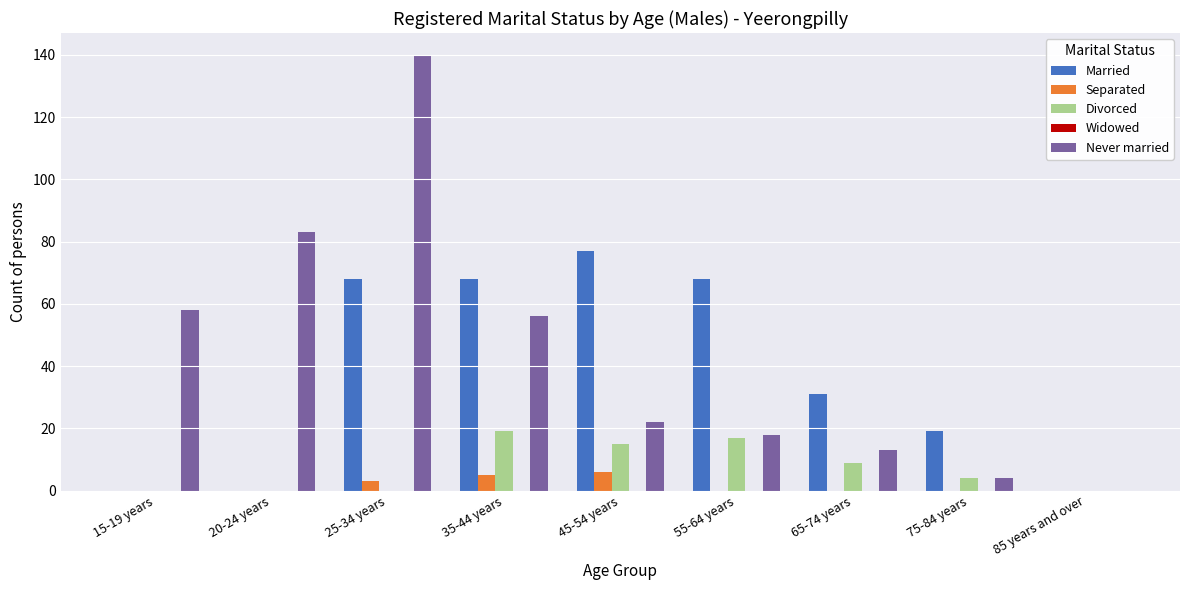

At which category is the sum across all series the highest?

25-34 years